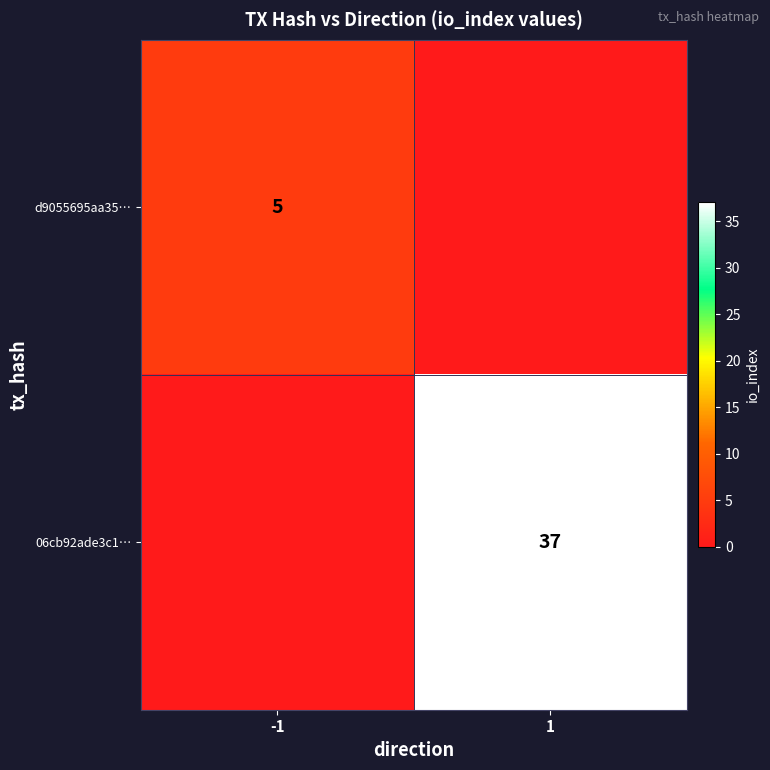

Is it true that 06cb92ade3c1… equals 66 at 1?

False